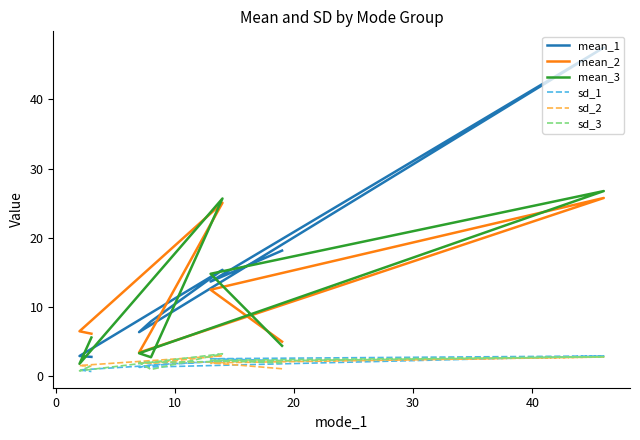

Reading left to right, list all the values displayed in this chart.

mean_1: 18.1	13.7	47.5	6.4	7.9	15.4	2.9	2.8
mean_2: 5.0	12.5	25.8	3.4	6.5	25.1	6.5	6.2
mean_3: 4.4	14.8	26.8	3.3	2.8	25.7	1.8	5.6
sd_1: 2.3	2.5	2.9	1.3	1.6	2.2	0.9	0.7
sd_2: 1.1	1.9	2.8	1.9	1.9	3.0	1.6	1.4
sd_3: 1.9	2.3	2.8	2.0	1.0	3.3	0.8	1.5